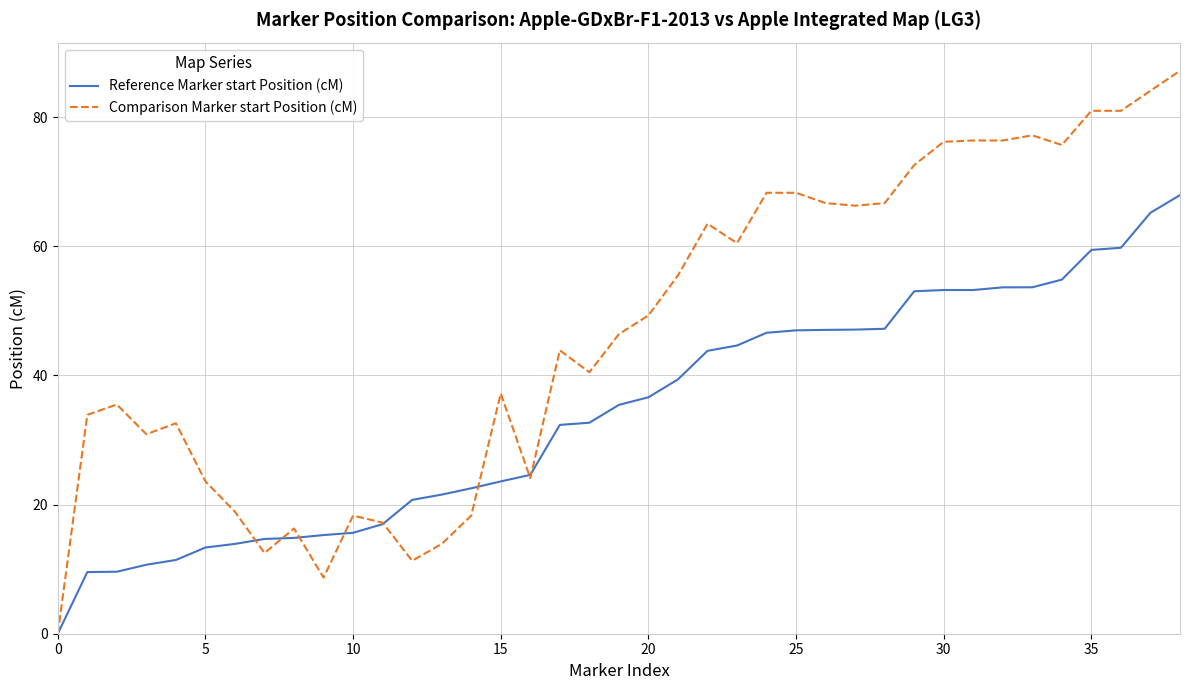

List the series in order of their overall mean, lowest first.

Reference Marker start Position (cM), Comparison Marker start Position (cM)